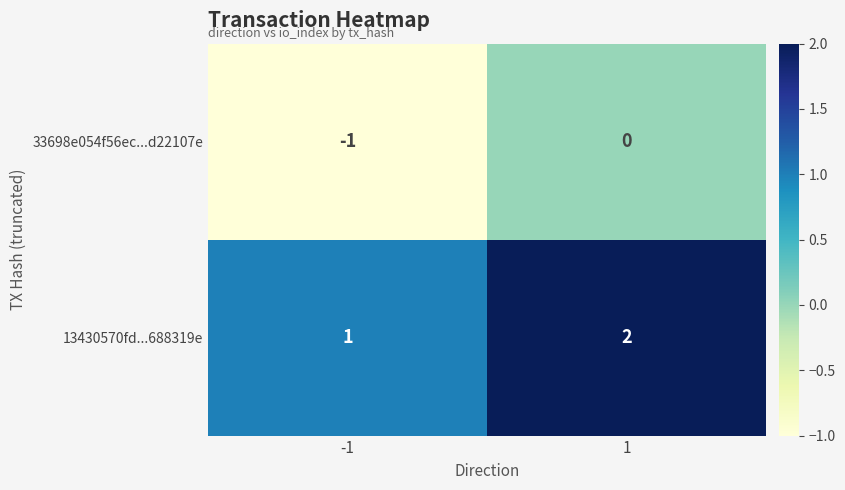

True or false: 13430570fd...688319e has a value of 2 at 1.

True